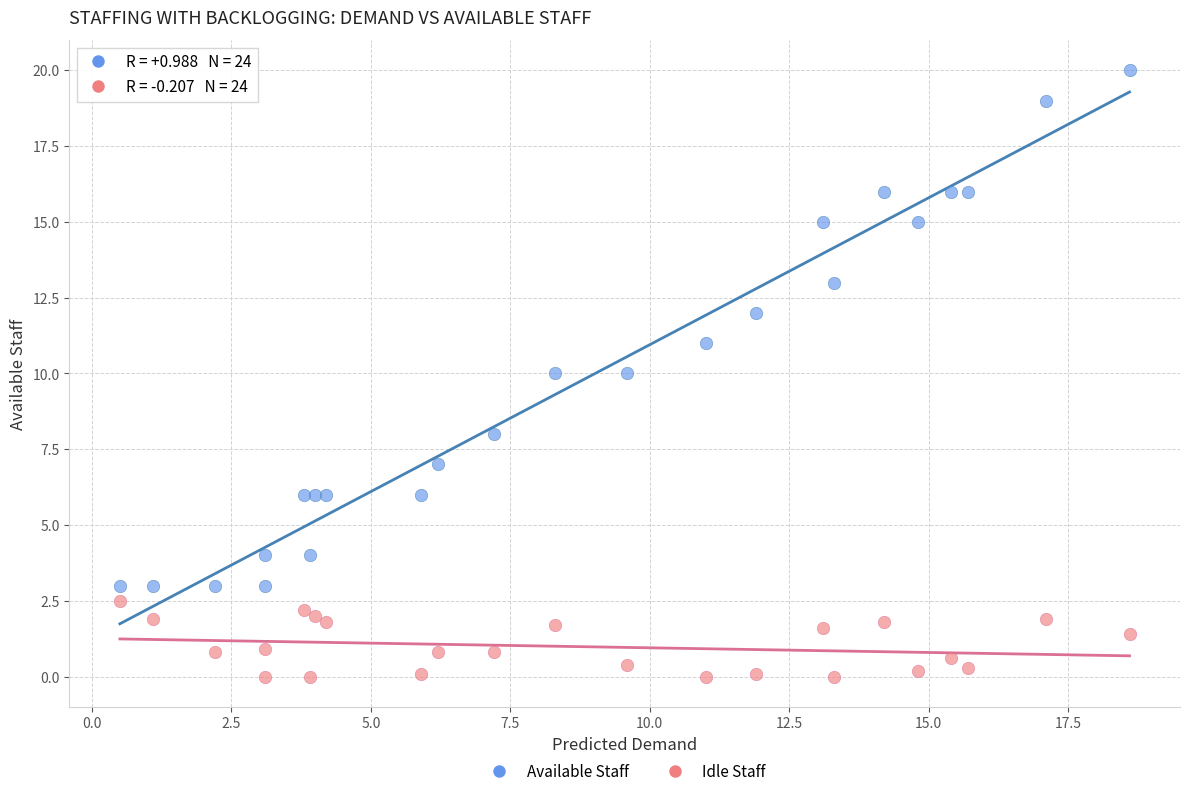

Which series reaches the minimum Y coordinate?

Idle Staff